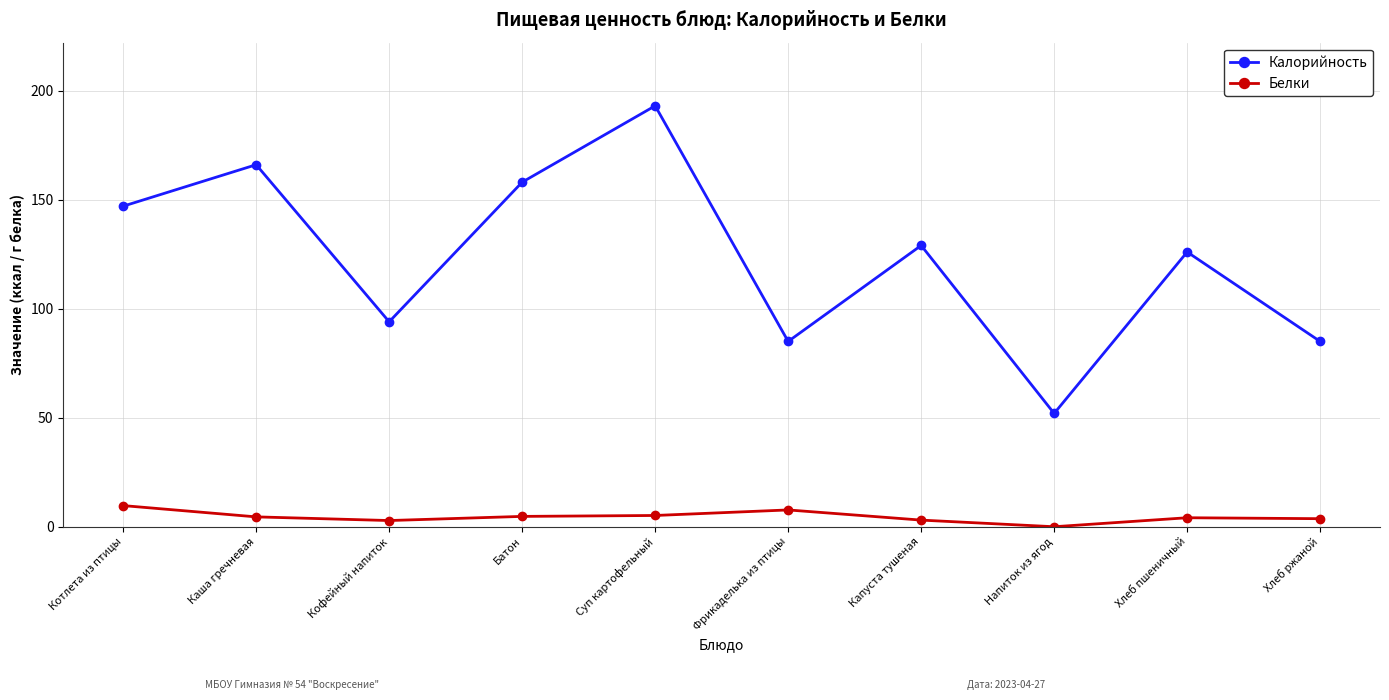

What is the average value of the Калорийность series?

123.5